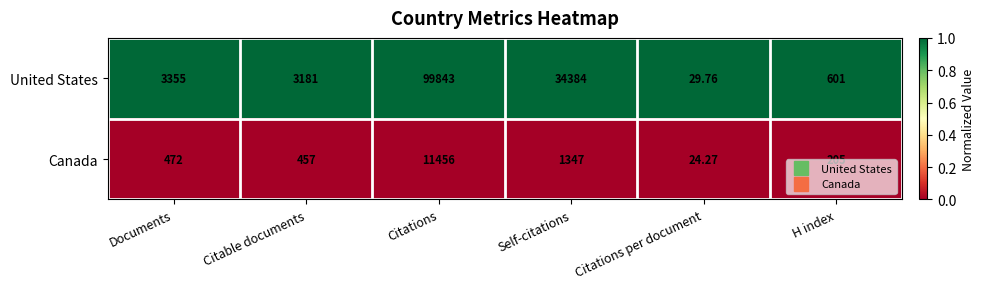

At which category is the sum across all series the highest?

Citations